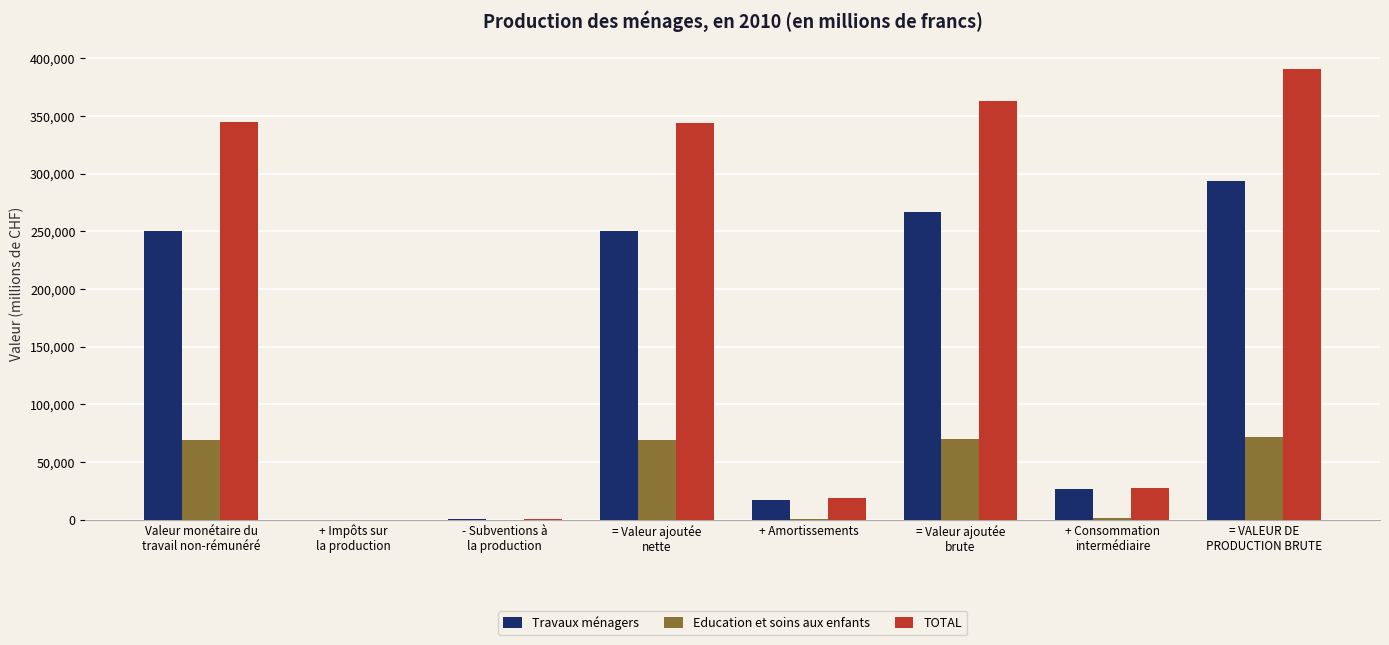

What is the maximum value shown in the chart?

390479.4